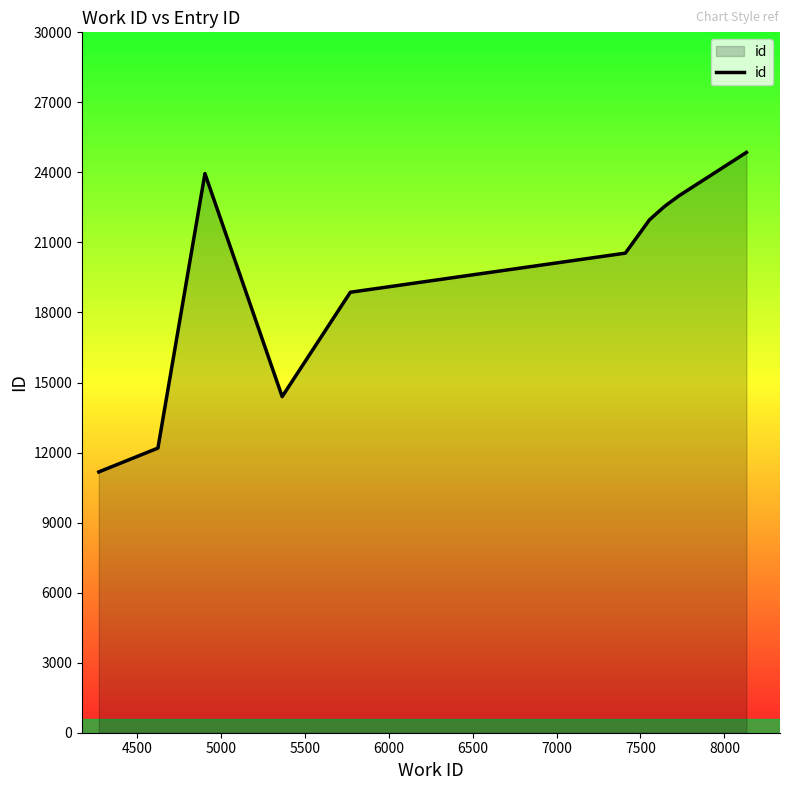

What is the difference between the maximum and minimum values?

13685